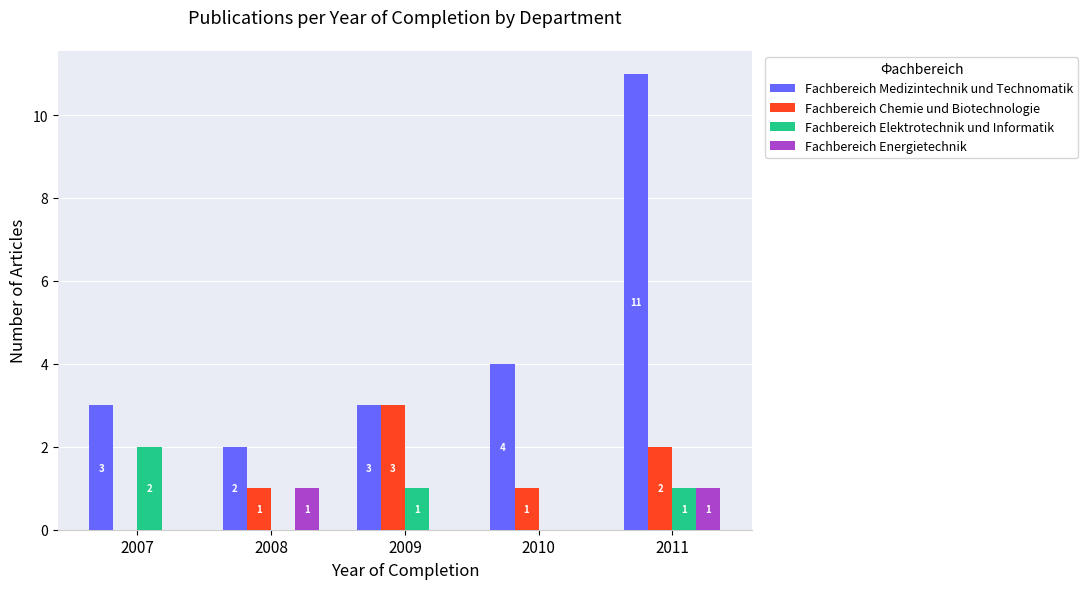

How many Fachbereich Chemie und Biotechnologie values are between 1 and 2?

3